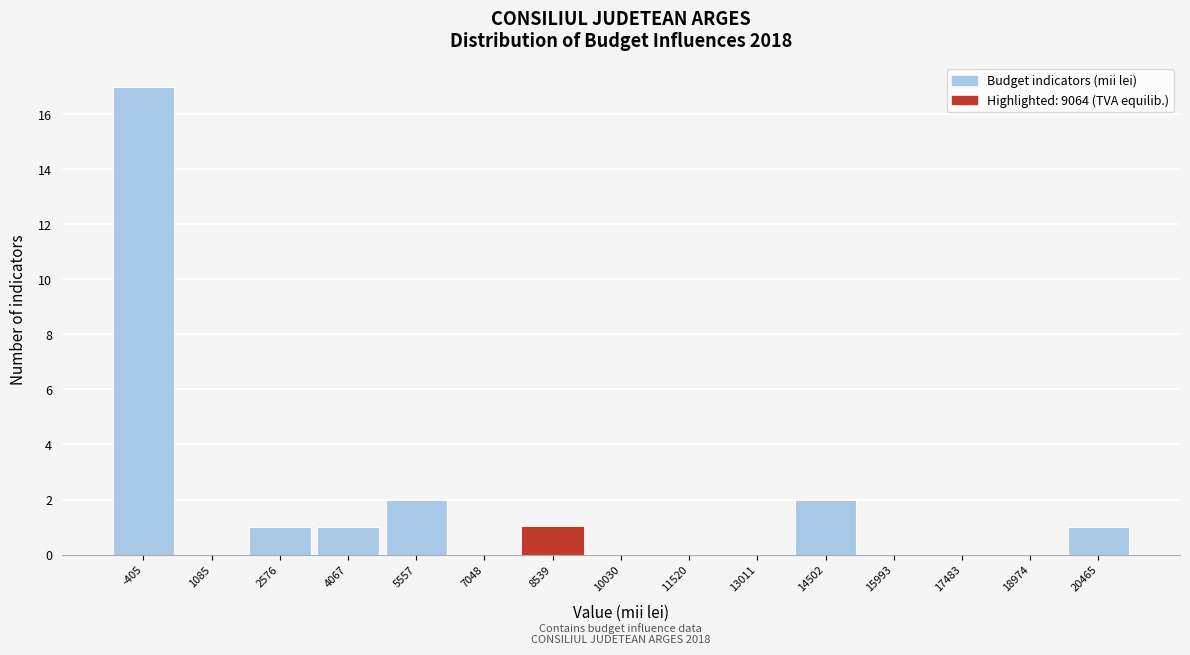

Reading left to right, transcribe all the data shown in this chart.

-405=17	1085=0	2576=1	4067=1	5557=2	7048=0	8539=1	10030=0	11520=0	13011=0	14502=2	15993=0	17483=0	18974=0	20465=1